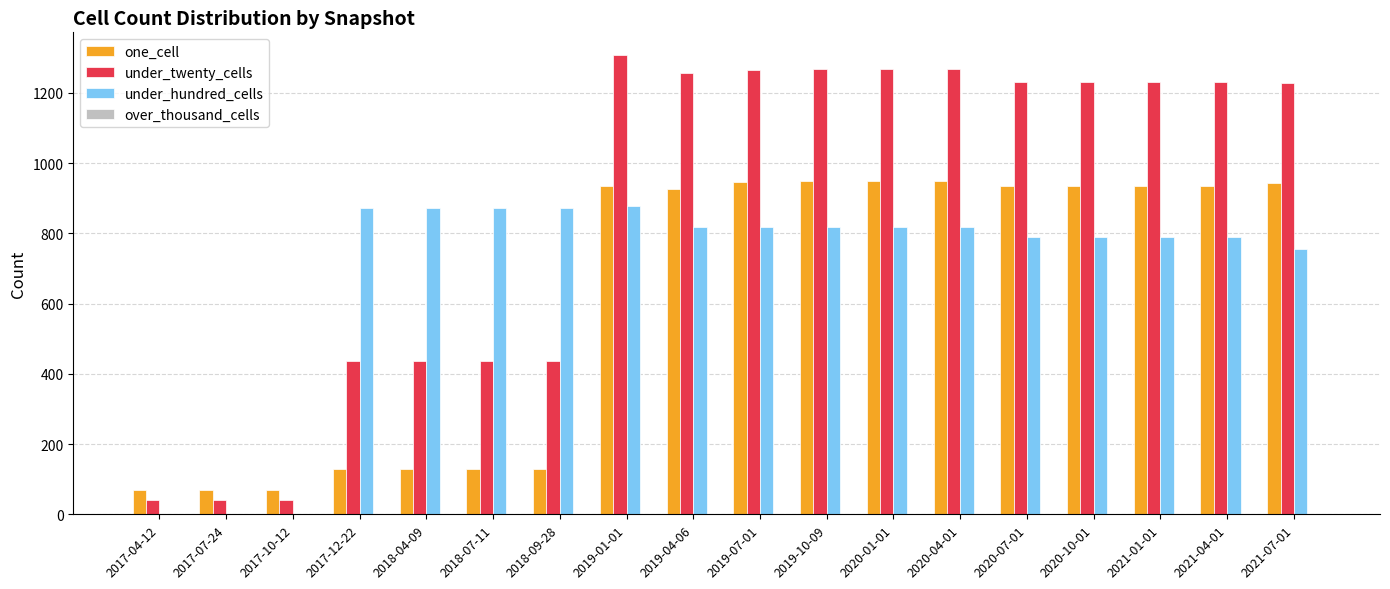

Which series has the largest total across all categories?

under_twenty_cells